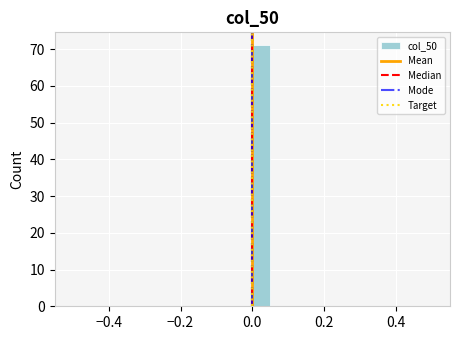

Read against the x-axis, roughly where is the centre of the tallest bar?

0.02